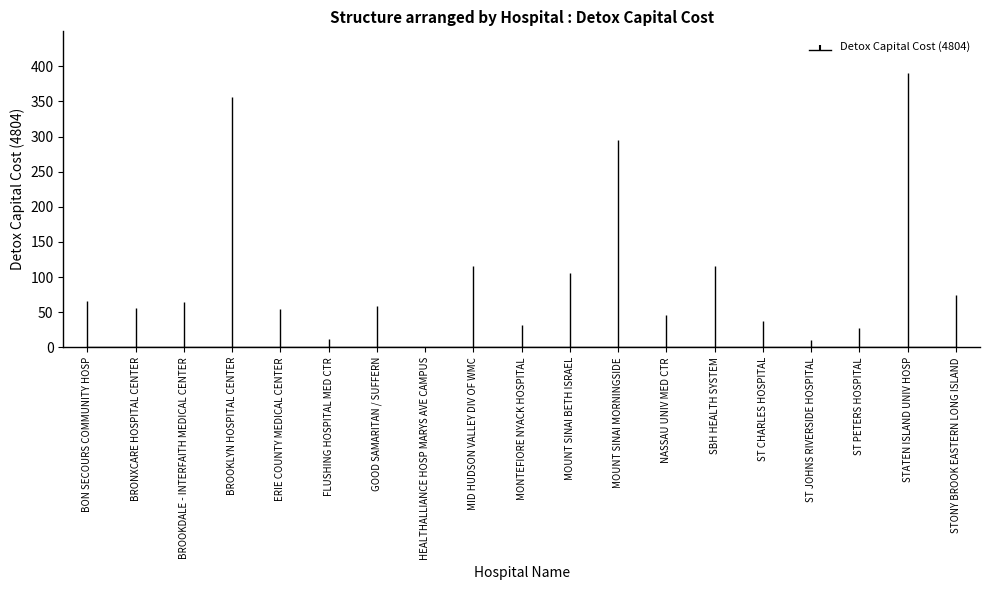

At which category does the chart reach its minimum across all series?

HEALTHALLIANCE HOSP MARYS AVE CAMPUS